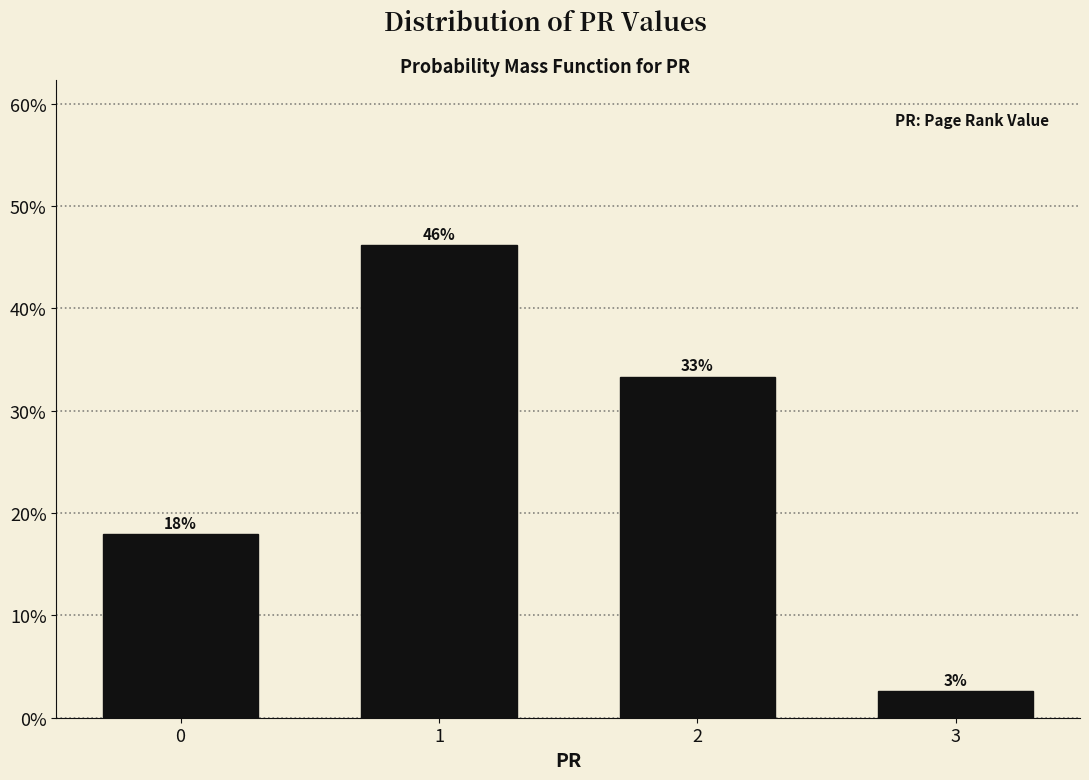

The value at 2 is 56.6. True or false?

False